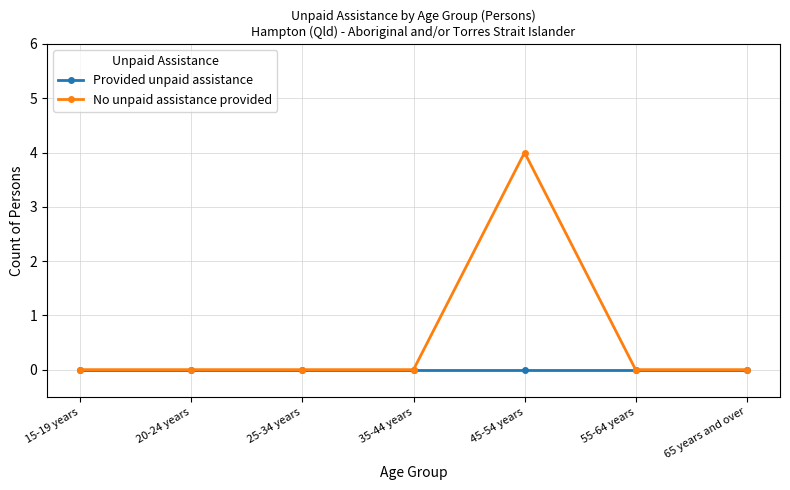

What is the highest value of the No unpaid assistance provided series?

4